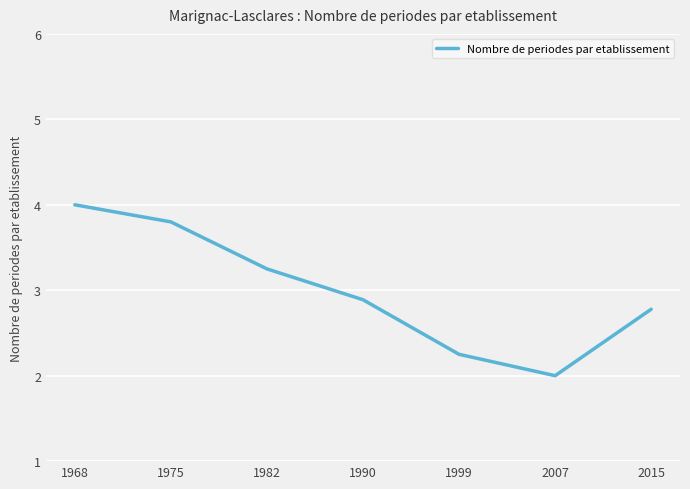

At which label is the value closest to 3?

1990